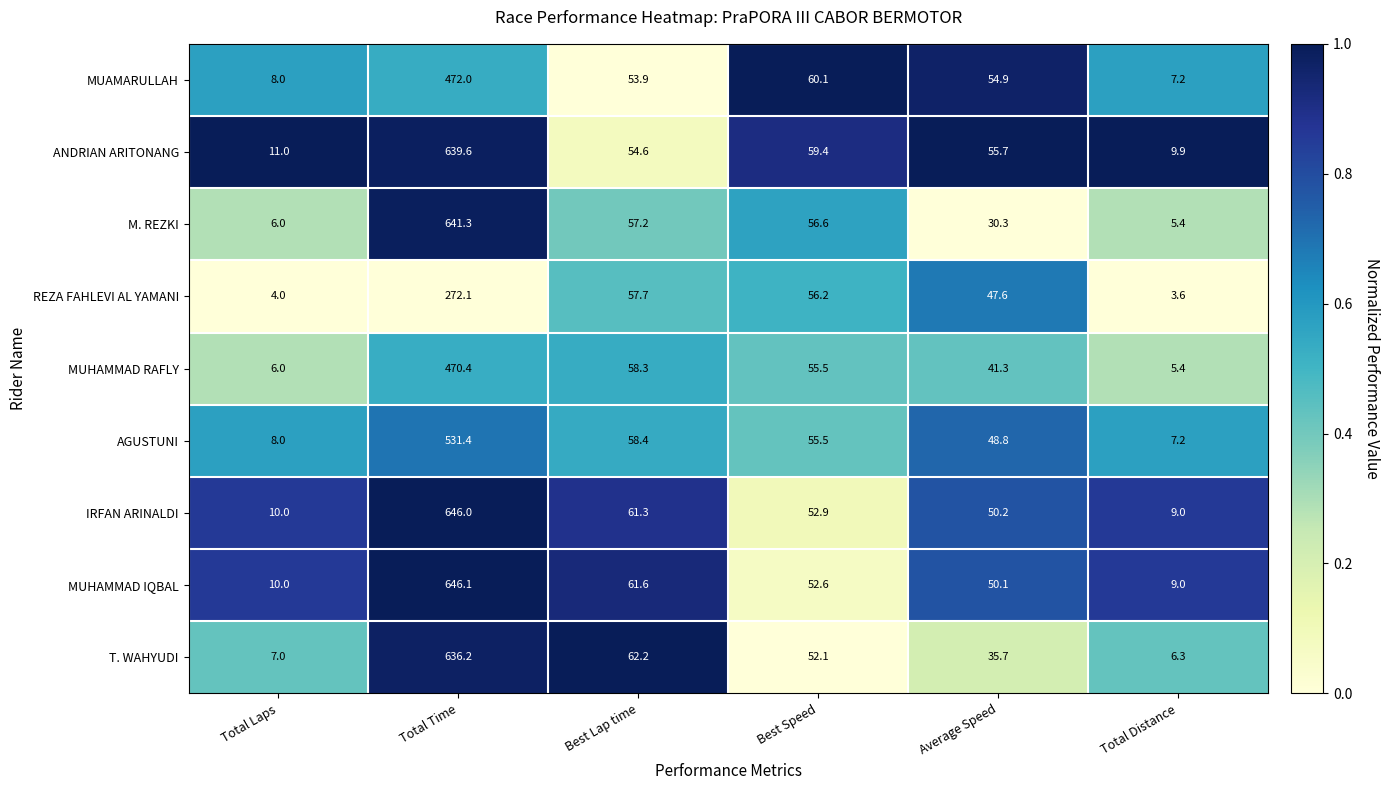

What is the minimum value shown in the chart?

3.6